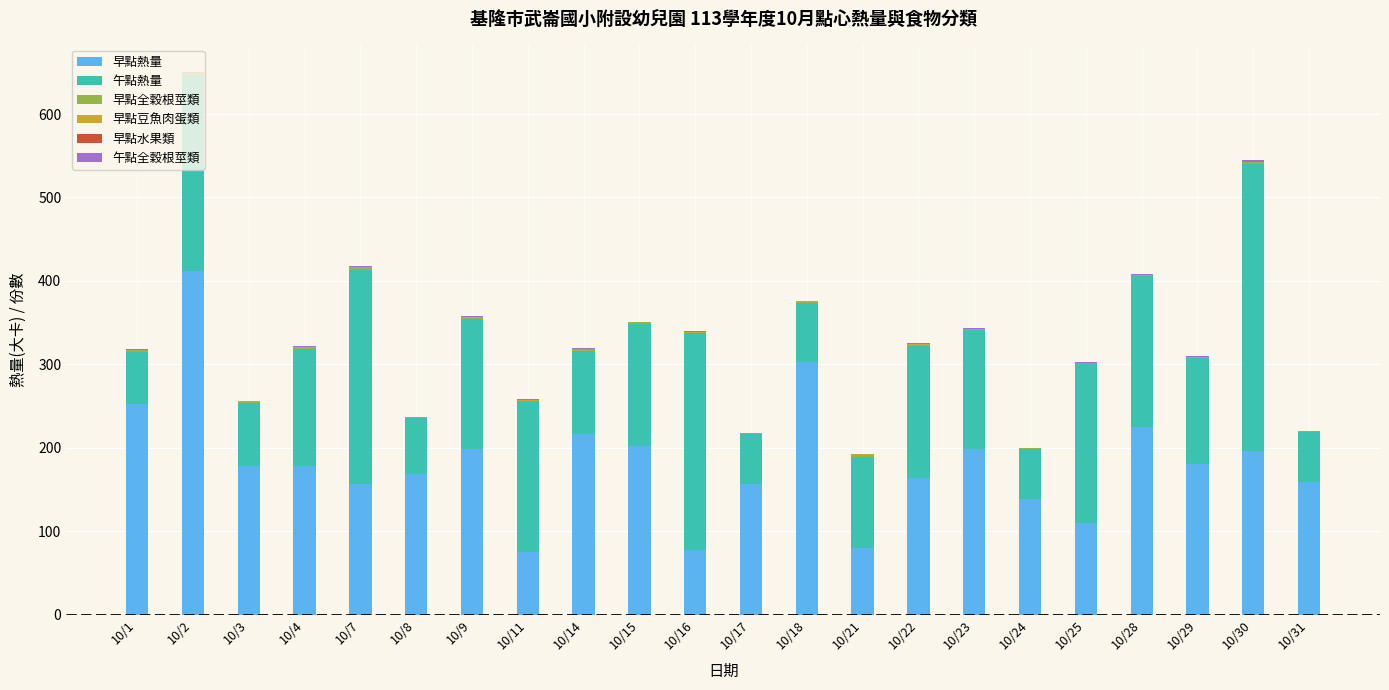

Where is 早點熱量 nearest to the value 243?

10/1